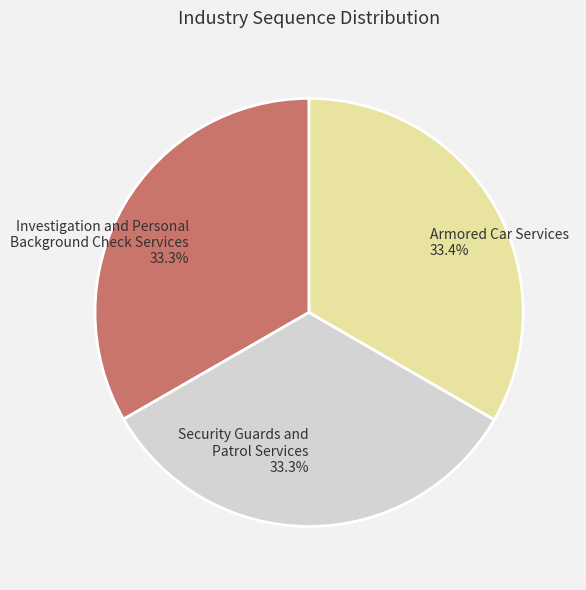

Approximately how many times larger is the value at Armored Car Services compared to Investigation and Personal Background Check Services?

1.0